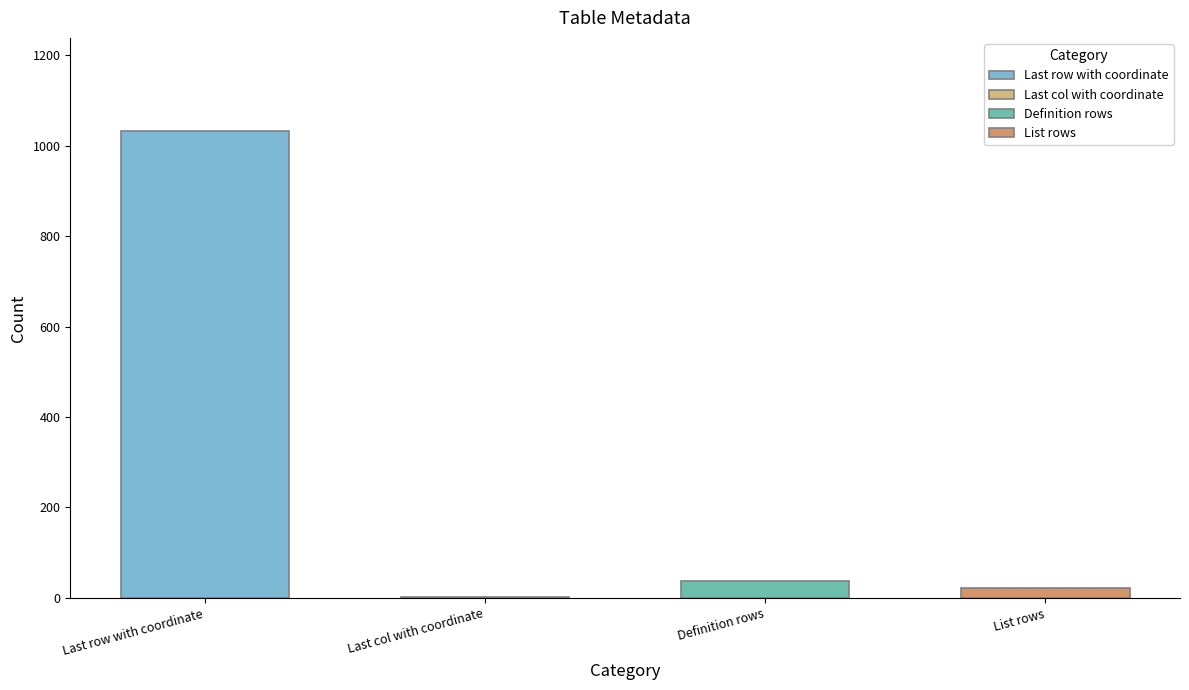

Does the chart contain stacked bars?

No